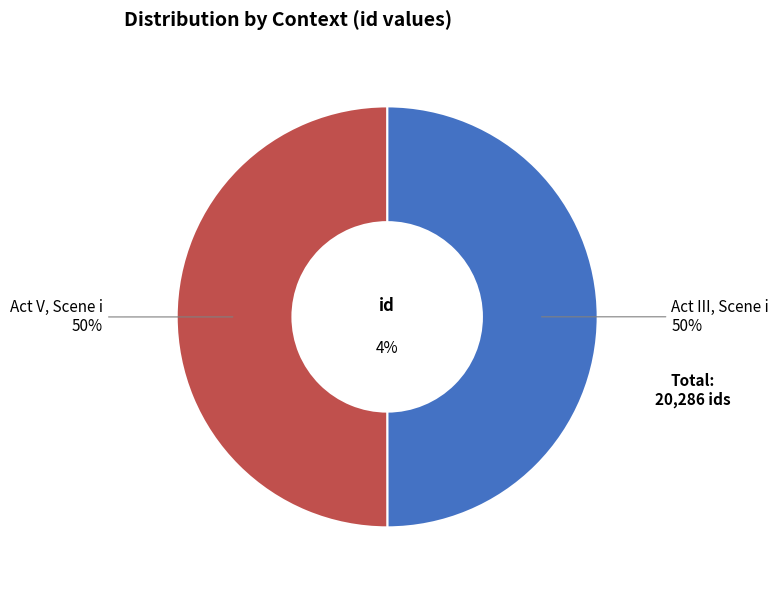

What percentage do Act III, Scene i and Act V, Scene i together represent?

100.0%